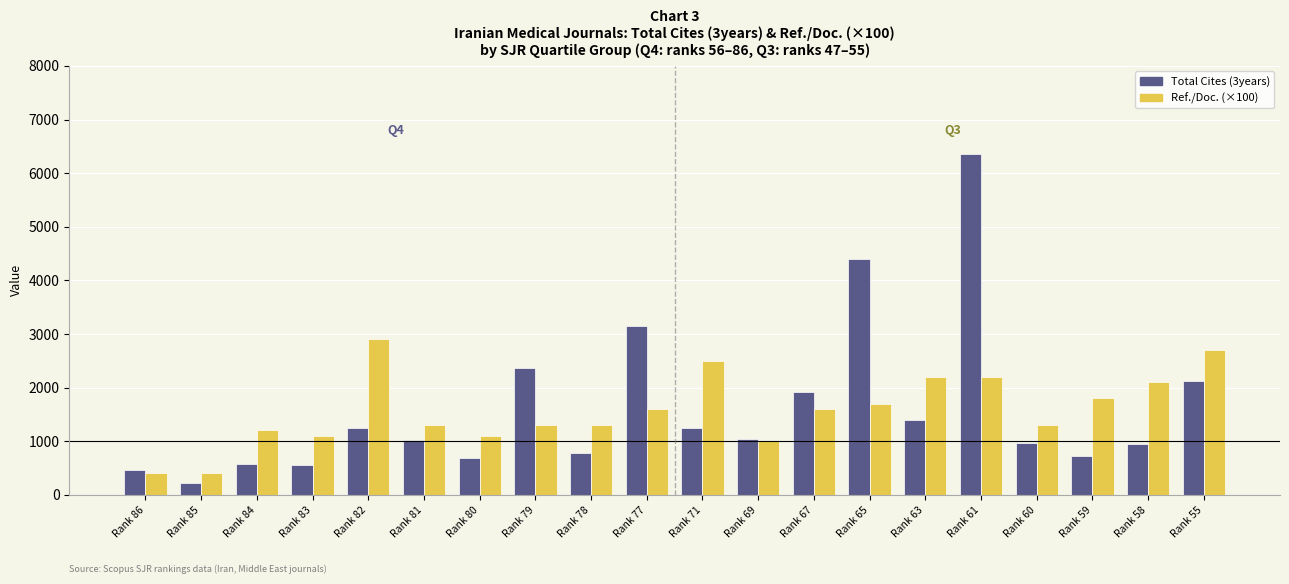

How many data points in Total Cites (3years) are less than 1036?

10